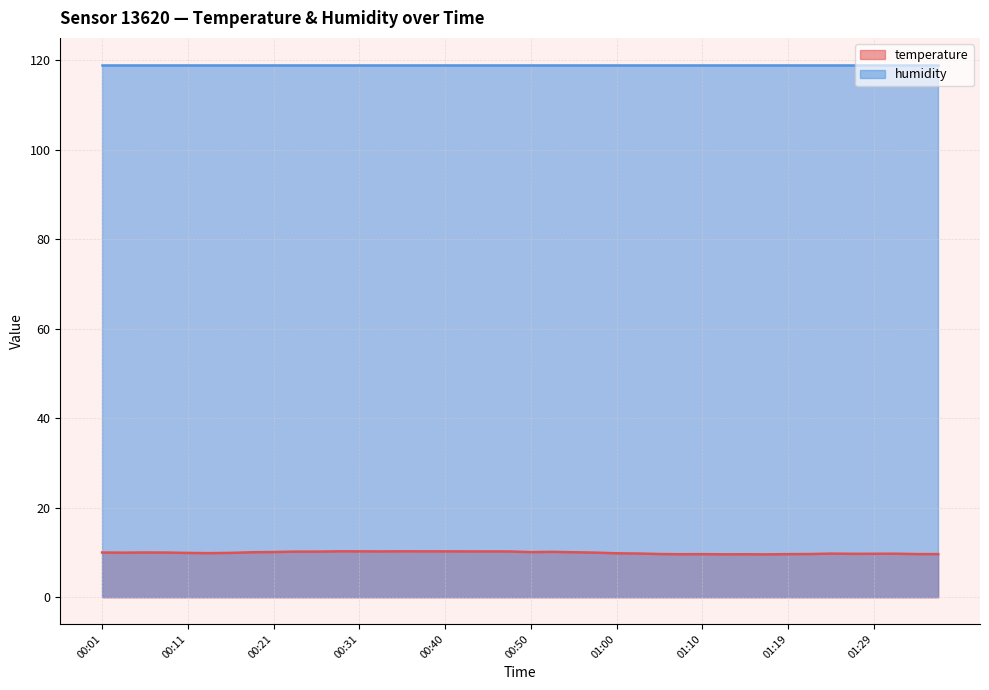

How many points are higher than both their immediate neighbors (excluding endpoints)?

8